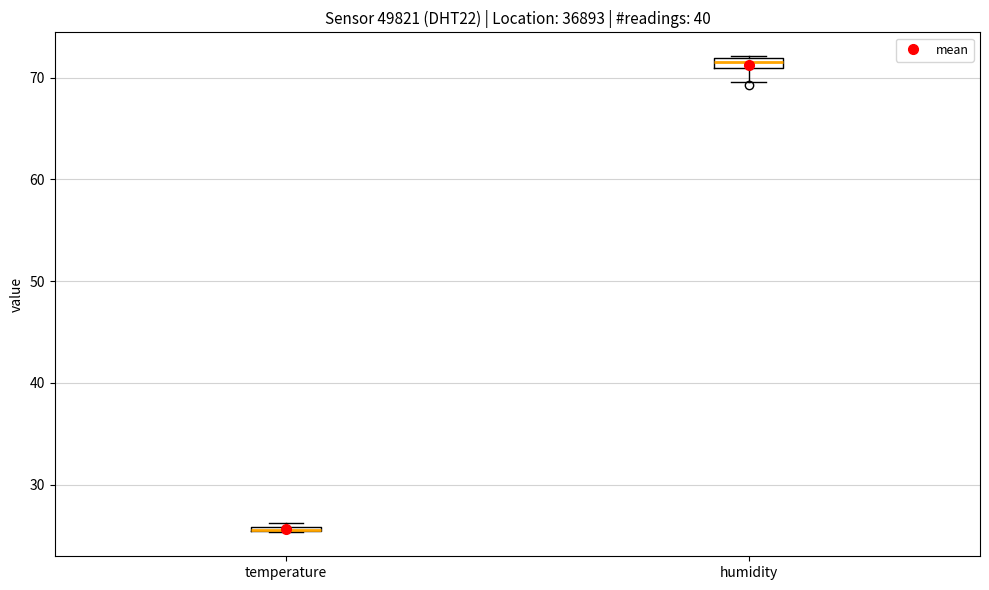

Where is the lower edge of the box for temperature on the y-axis? The values are not printed on the chart, so give them approximately, as read against the axis.

25